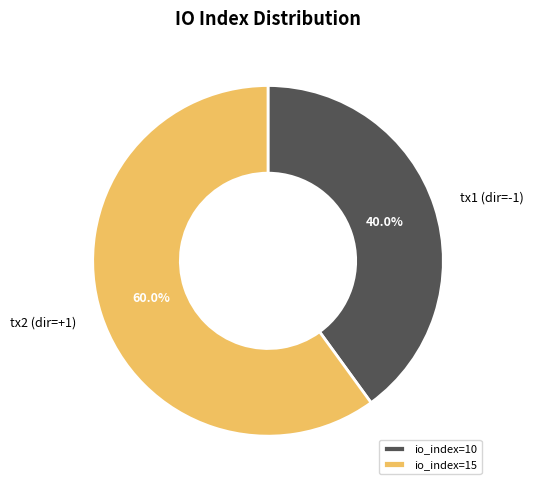

Does io_index=10 account for over 50% of the chart?

No